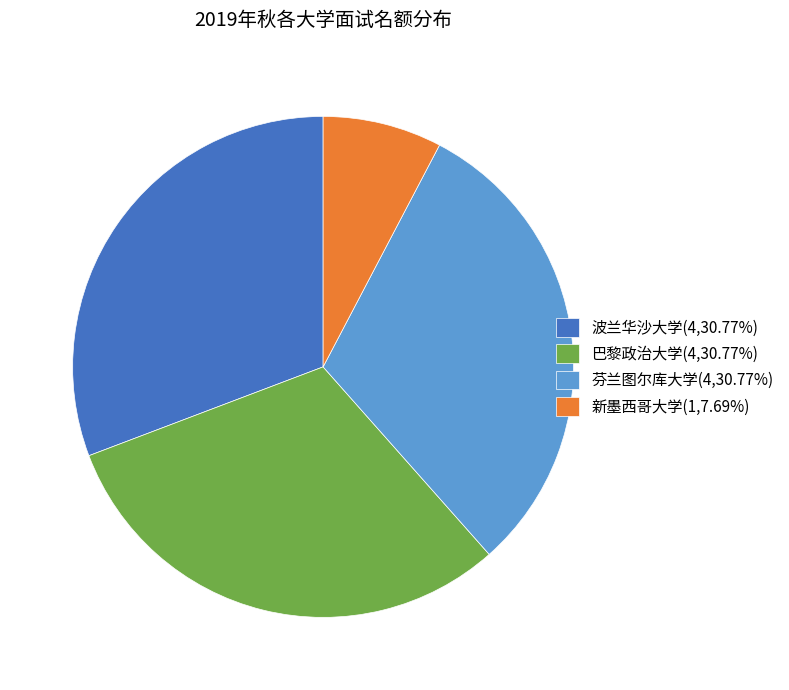

The 波兰华沙大学 slice represents 20% of the pie. True or false?

False